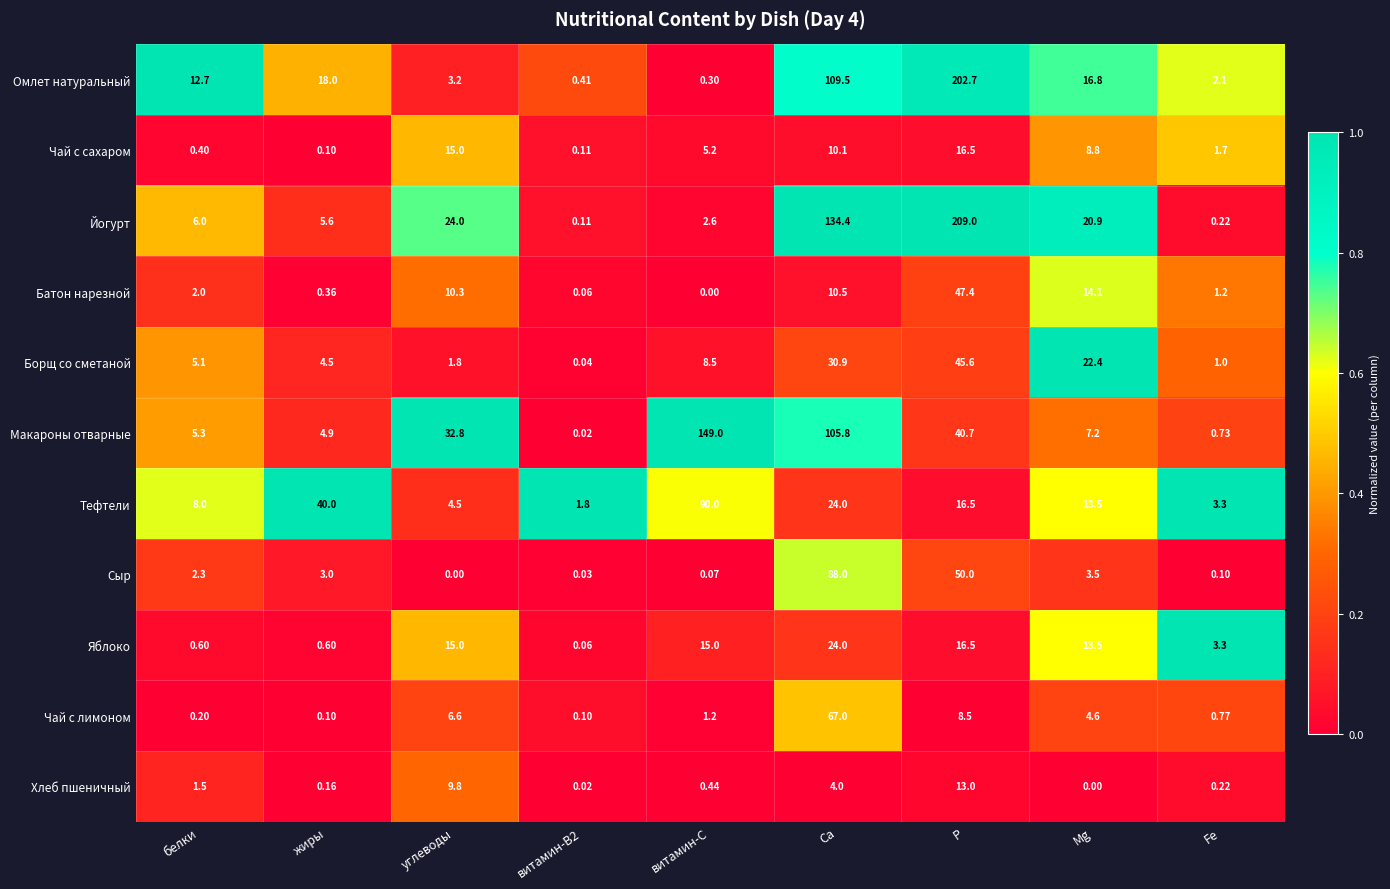

How many distinct data groups are displayed?

11